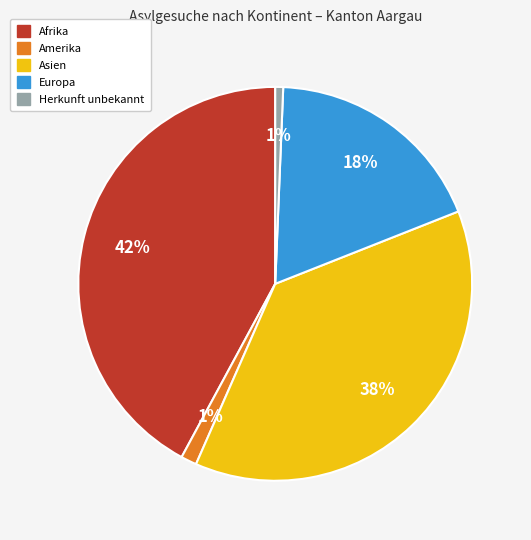

Is there a majority slice in this chart?

No